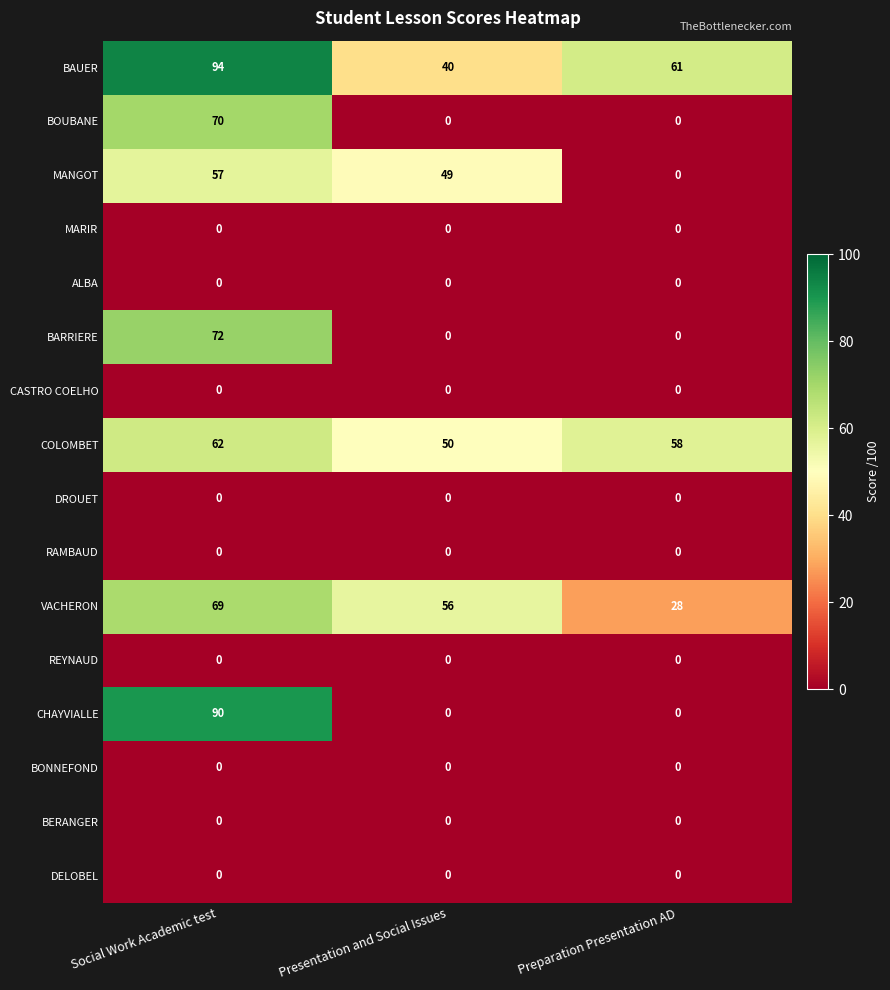

Count the number of categories in the chart.

3